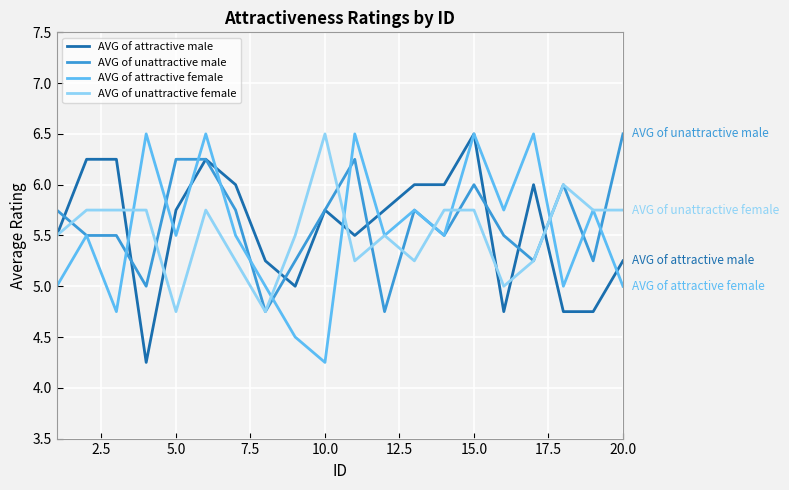

What is the maximum value for AVG of unattractive female?

6.5